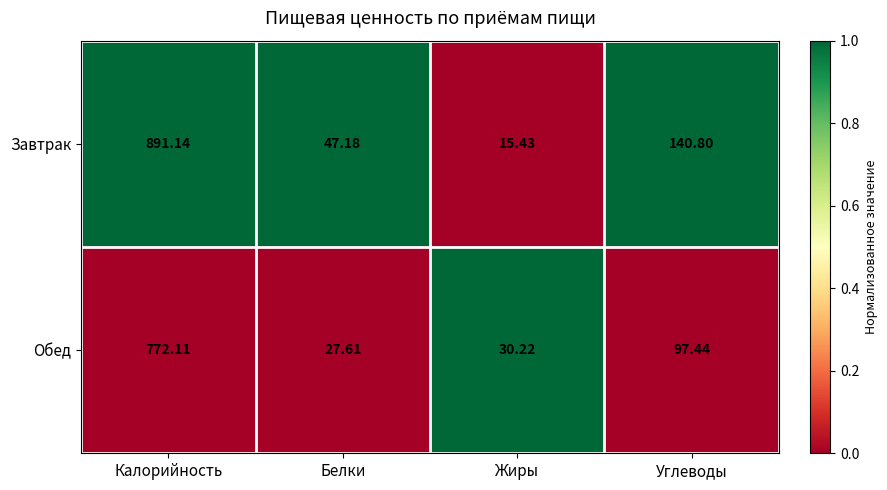

At Калорийность, list the series in order from largest to smallest.

Завтрак, Обед